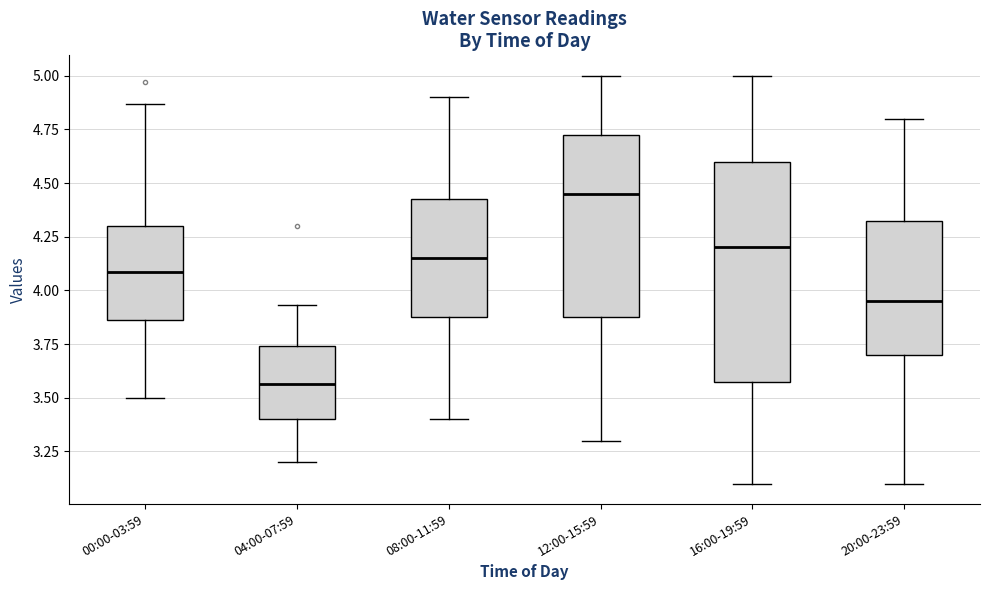

Comparing the boxes themselves (not the whiskers), which one is the tallest?

16:00-19:59